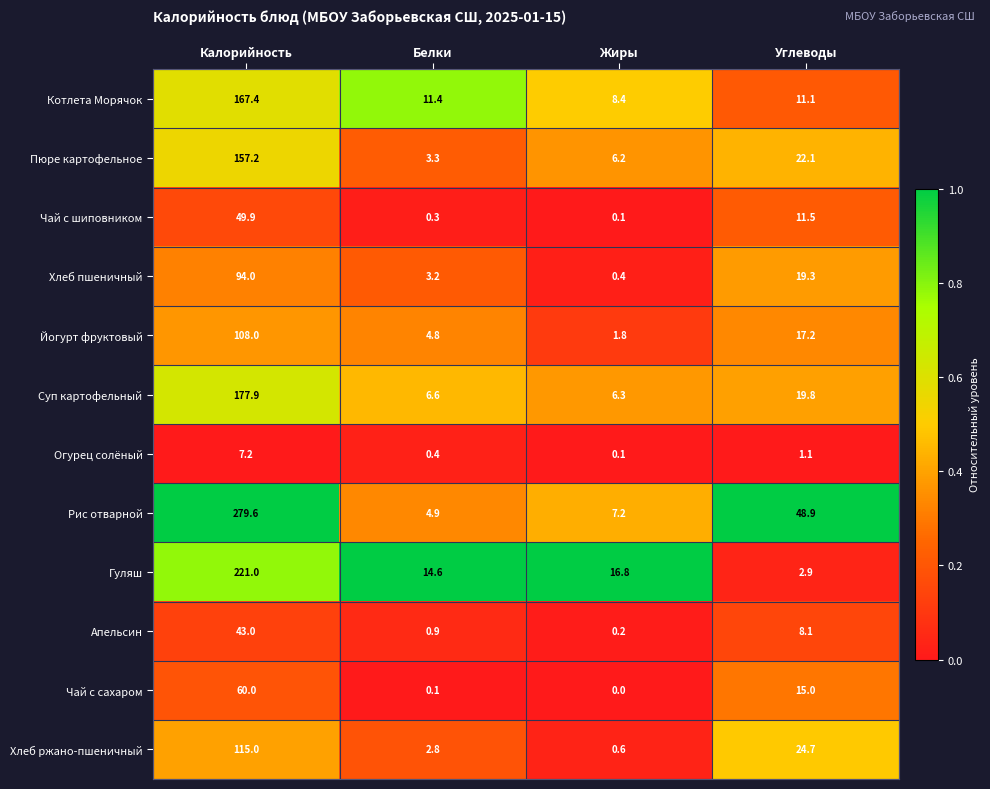

What is the approximate value of Хлеб пшеничный at Жиры?

0.4